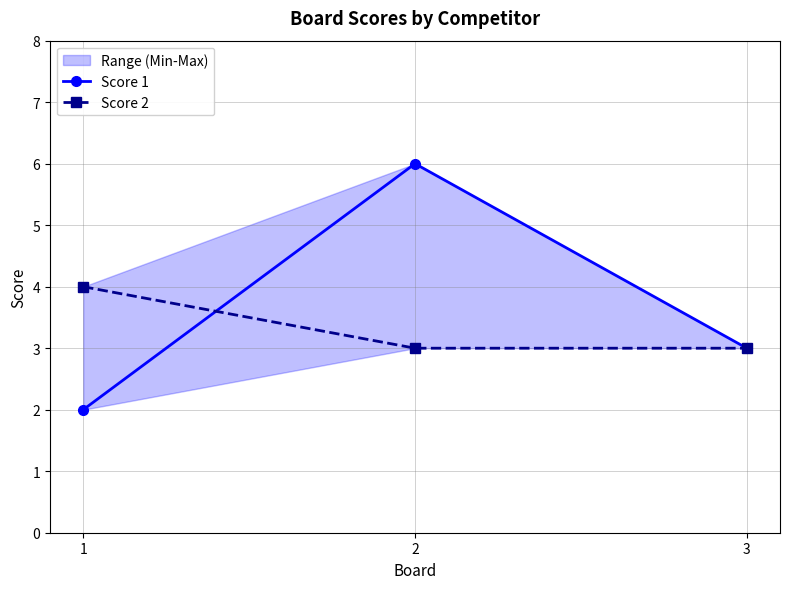

Rank the categories by Score 1 value from highest to lowest.

2, 3, 1